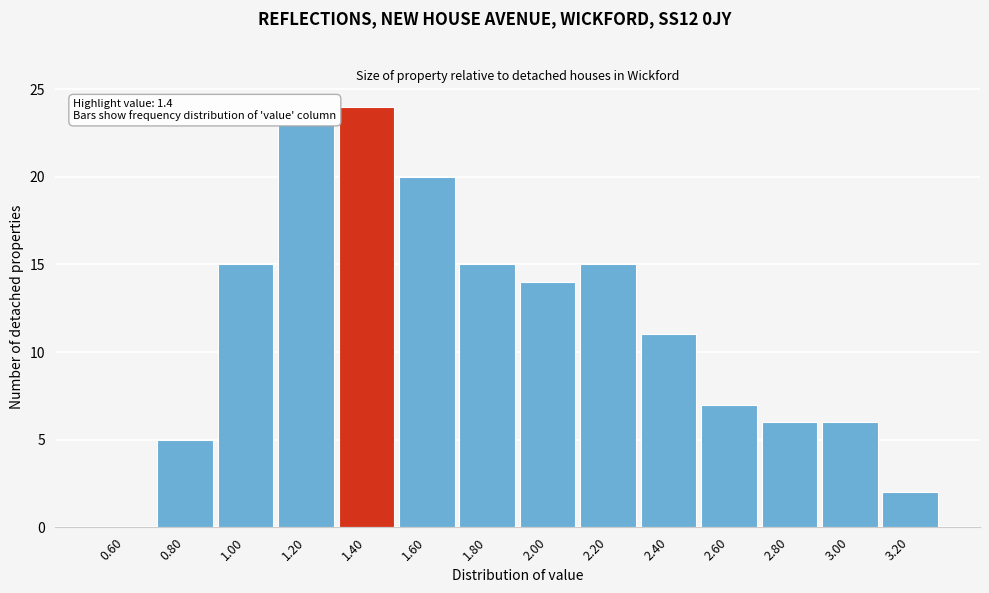

Over which range of the x-axis is the bar tallest?

1.3 to 1.5